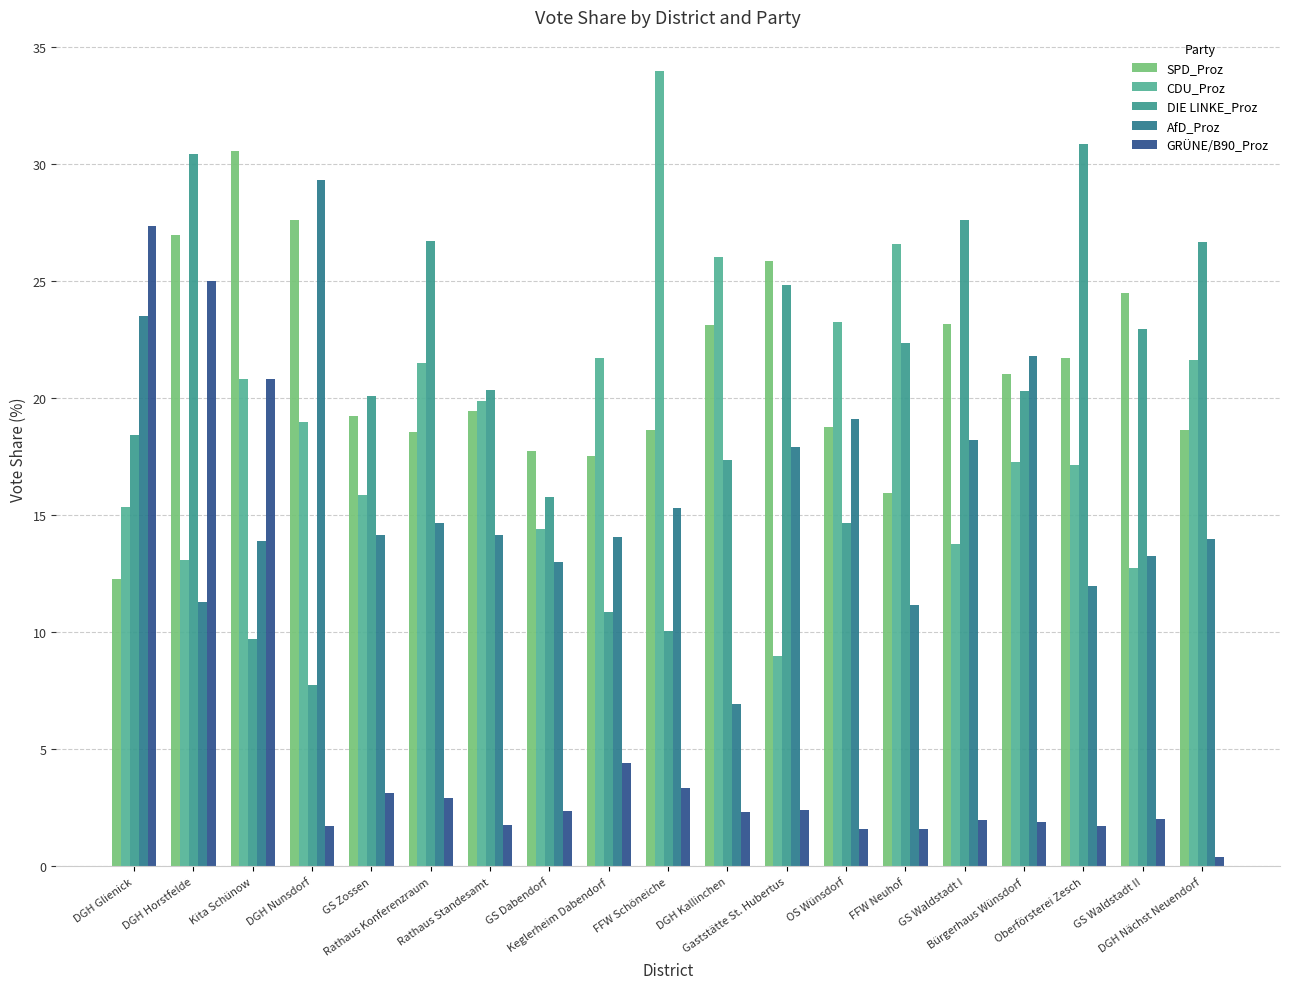

Is it true that AfD_Proz equals 9.7 at DGH Nächst Neuendorf?

False